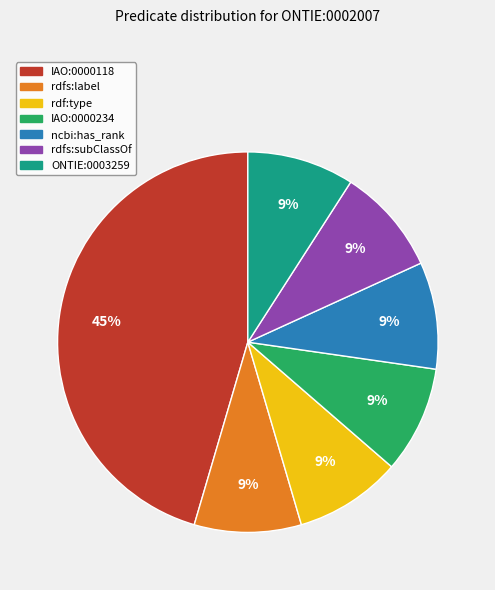

To the nearest percent, what is the combined percentage of rdfs:label and ONTIE:0003259?

18%